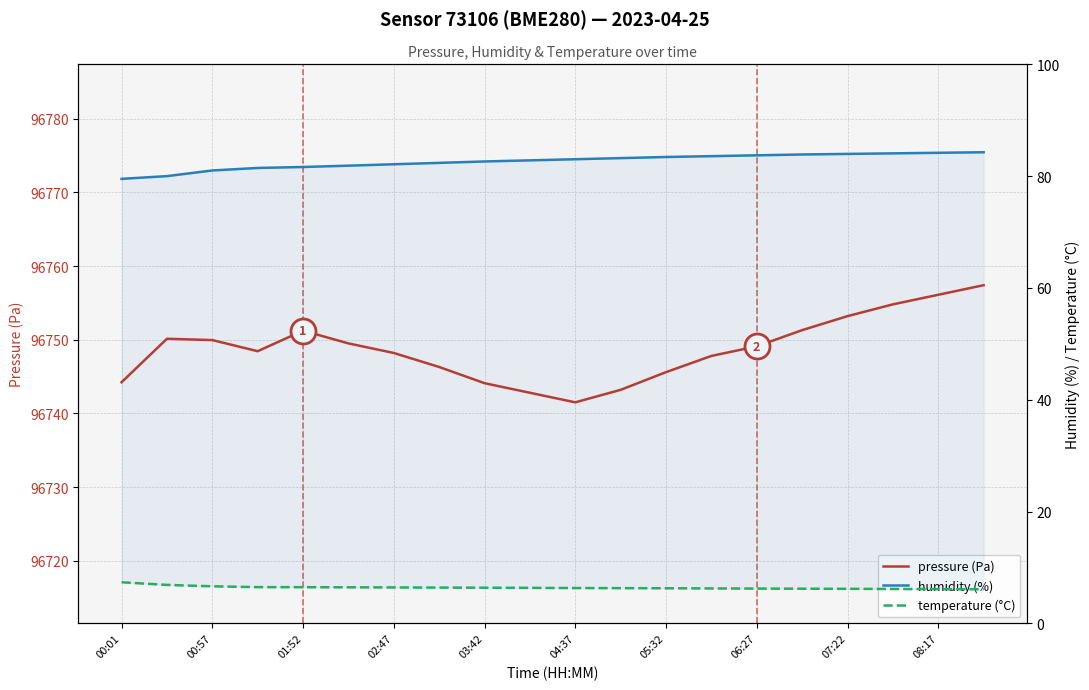

Count the number of categories in the chart.

20